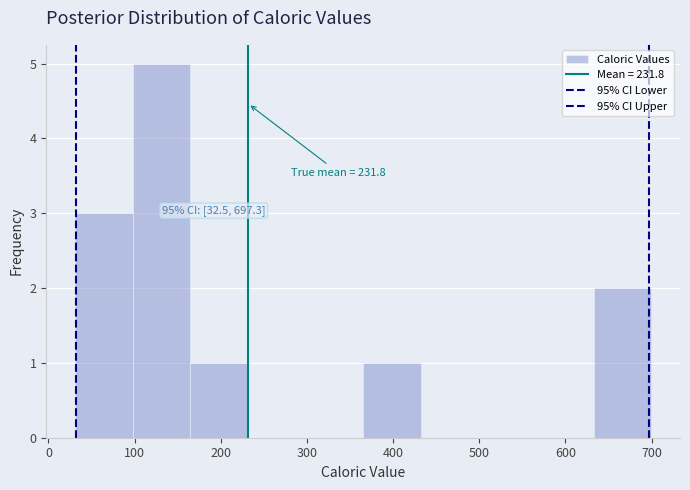

Over which range of the x-axis is the bar tallest?

100 to 160